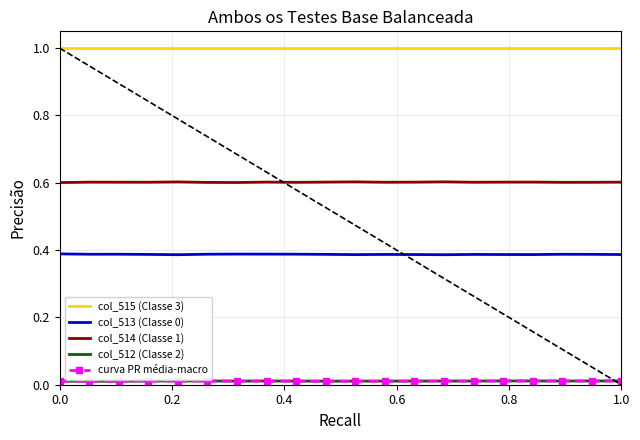

What is the maximum value shown in the chart?

1.0